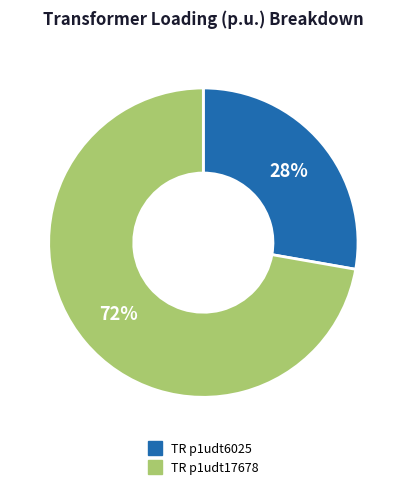

To the nearest percent, what is the difference between the largest and smallest slice percentages?

44%